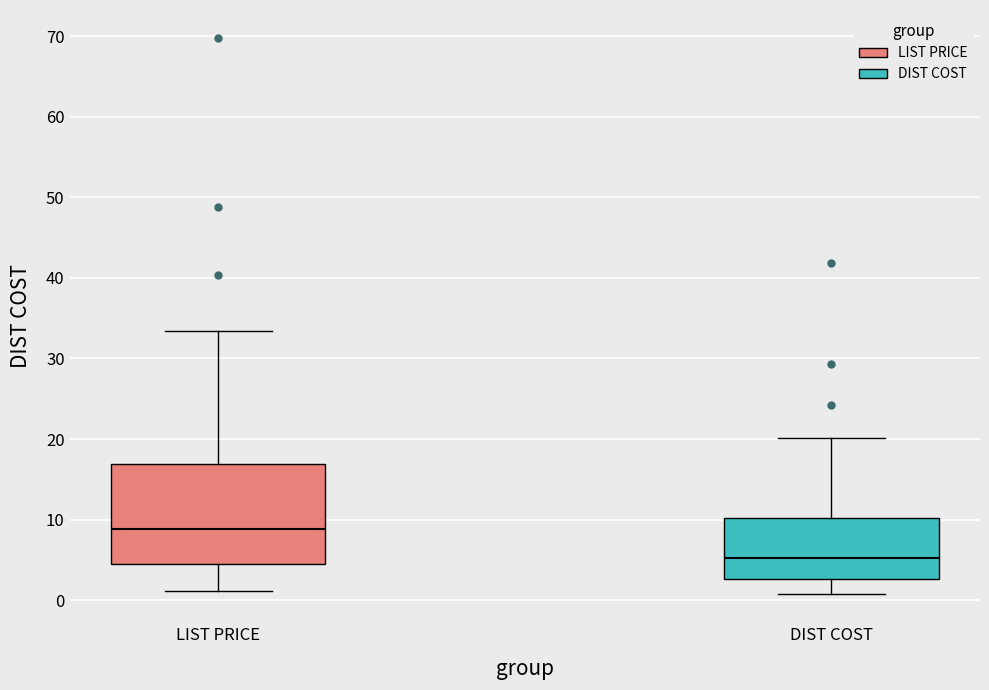

Reading left to right, read every box against the y-axis: the position of its median line, the range the box covers, and the ends of its whiskers. The values are not printed on the chart, so give them approximately, as read against the axis.

LIST PRICE: median 9, box 4 to 17, whiskers 1 to 33
DIST COST: median 5, box 3 to 10, whiskers 1 to 20